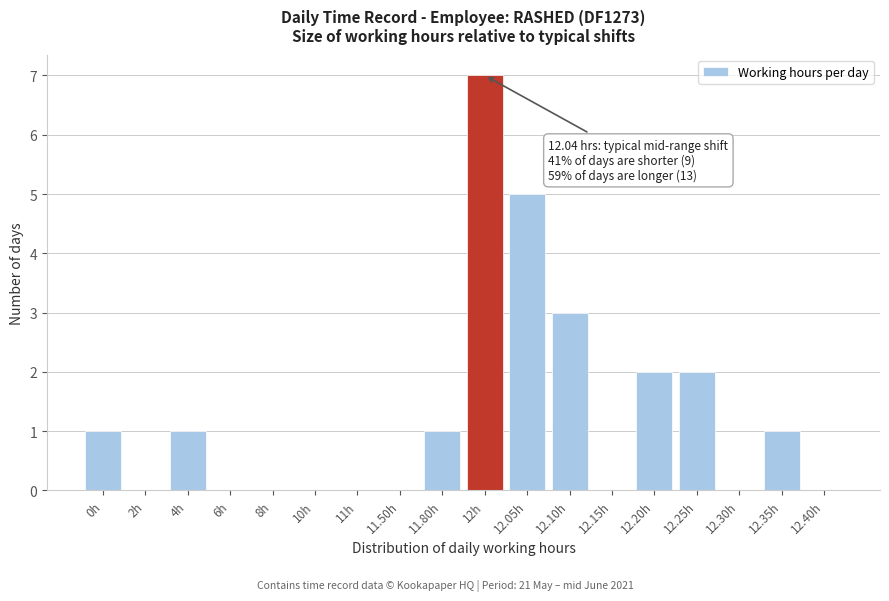

Reading left to right, list all the values displayed in this chart.

0h=1	2h=0	4h=1	6h=0	8h=0	10h=0	11h=0	11.50h=0	11.80h=1	12h=7	12.05h=5	12.10h=3	12.15h=0	12.20h=2	12.25h=2	12.30h=0	12.35h=1	12.40h=0